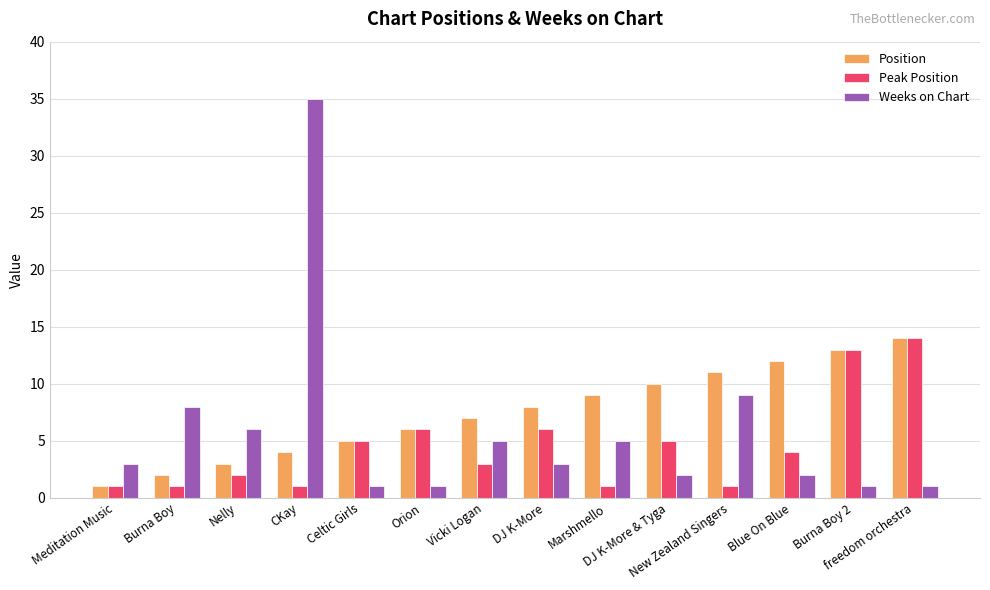

What is the total value across all series at Celtic Girls?

11